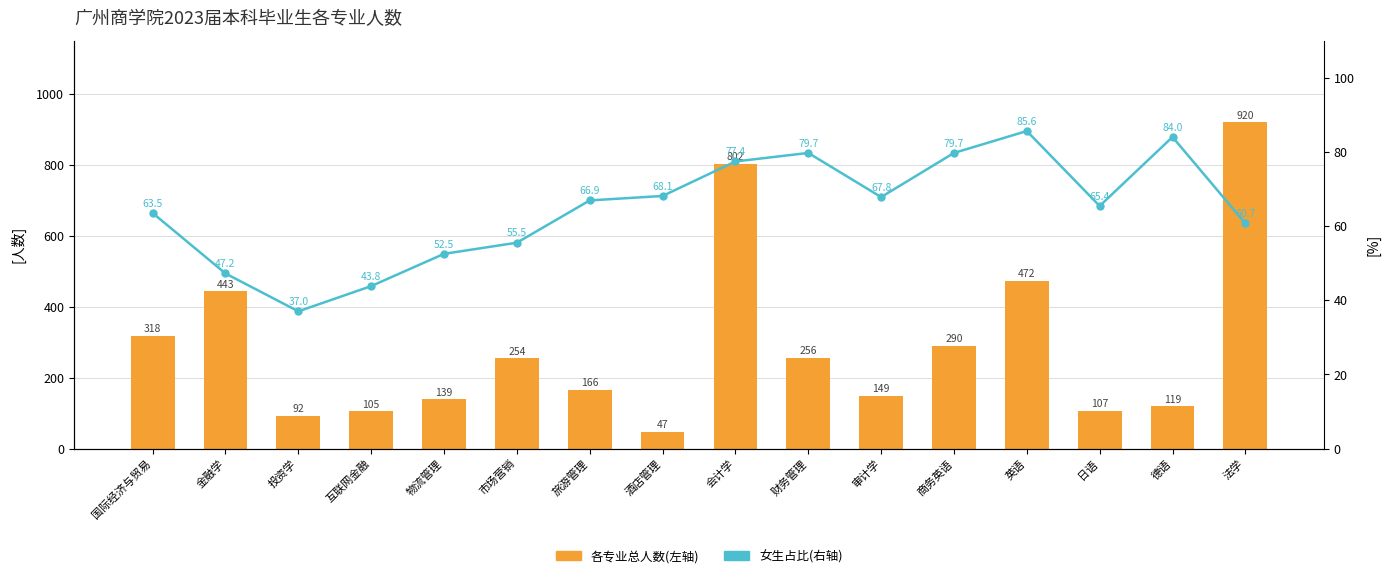

Rank the categories by 各专业总人数(左轴) value from lowest to highest.

酒店管理, 投资学, 互联网金融, 日语, 德语, 物流管理, 审计学, 旅游管理, 市场营销, 财务管理, 商务英语, 国际经济与贸易, 金融学, 英语, 会计学, 法学